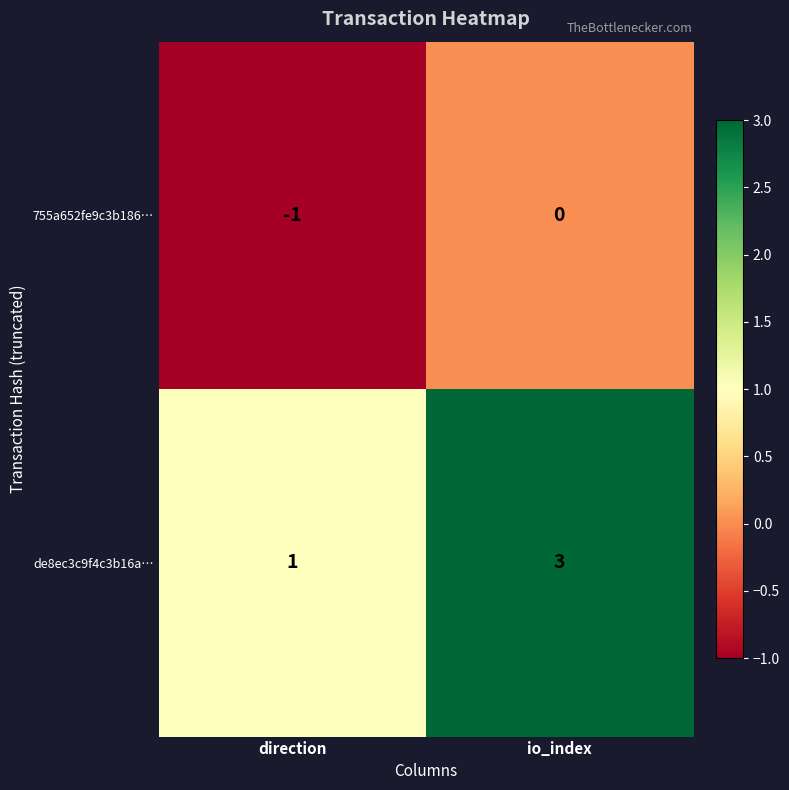

At which category is the sum across all series the highest?

io_index